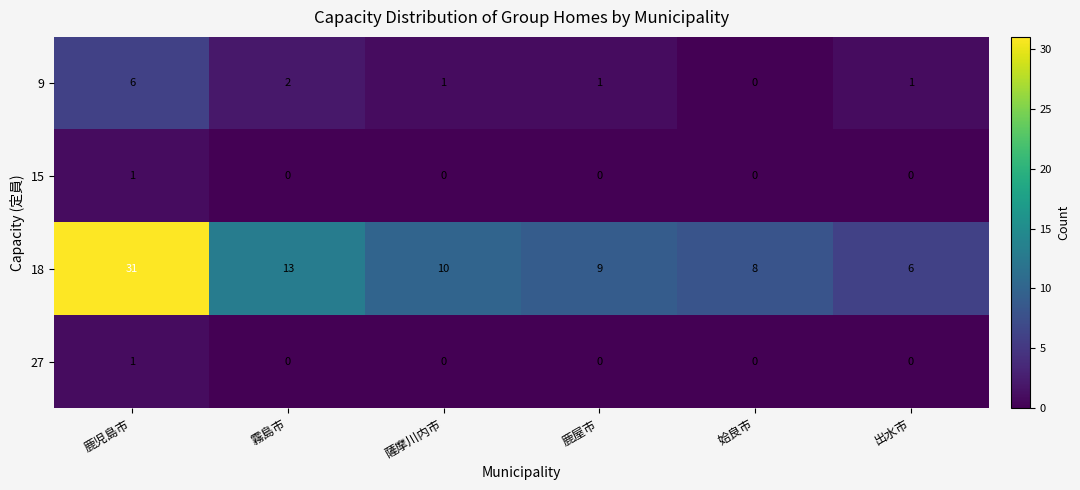

The value of 9 at 出水市 is 0. True or false?

False